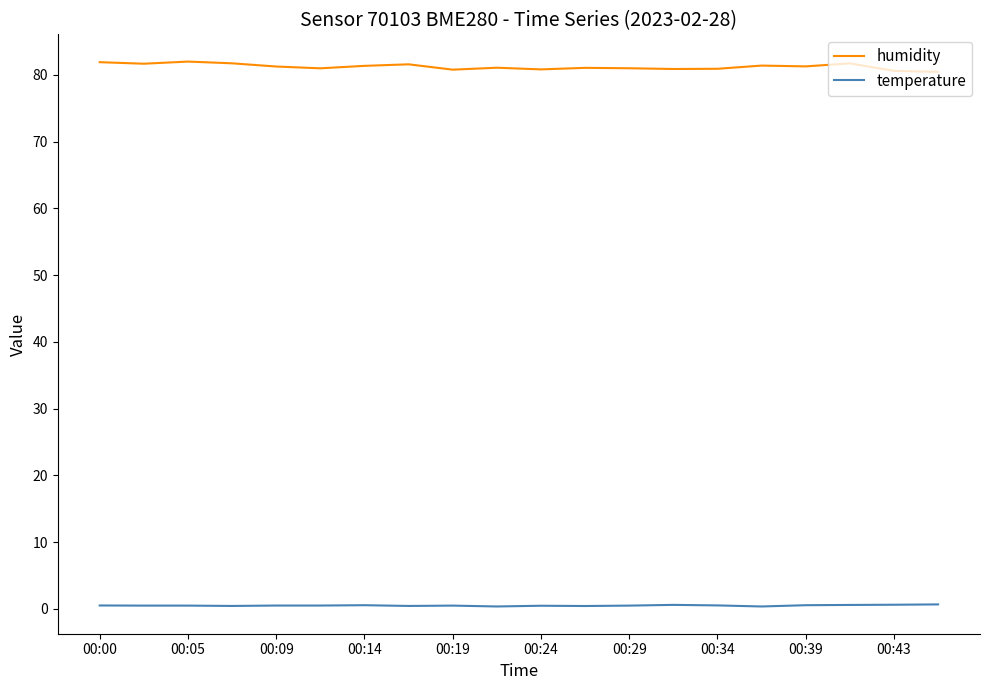

What is the maximum value shown in the chart?

82.0